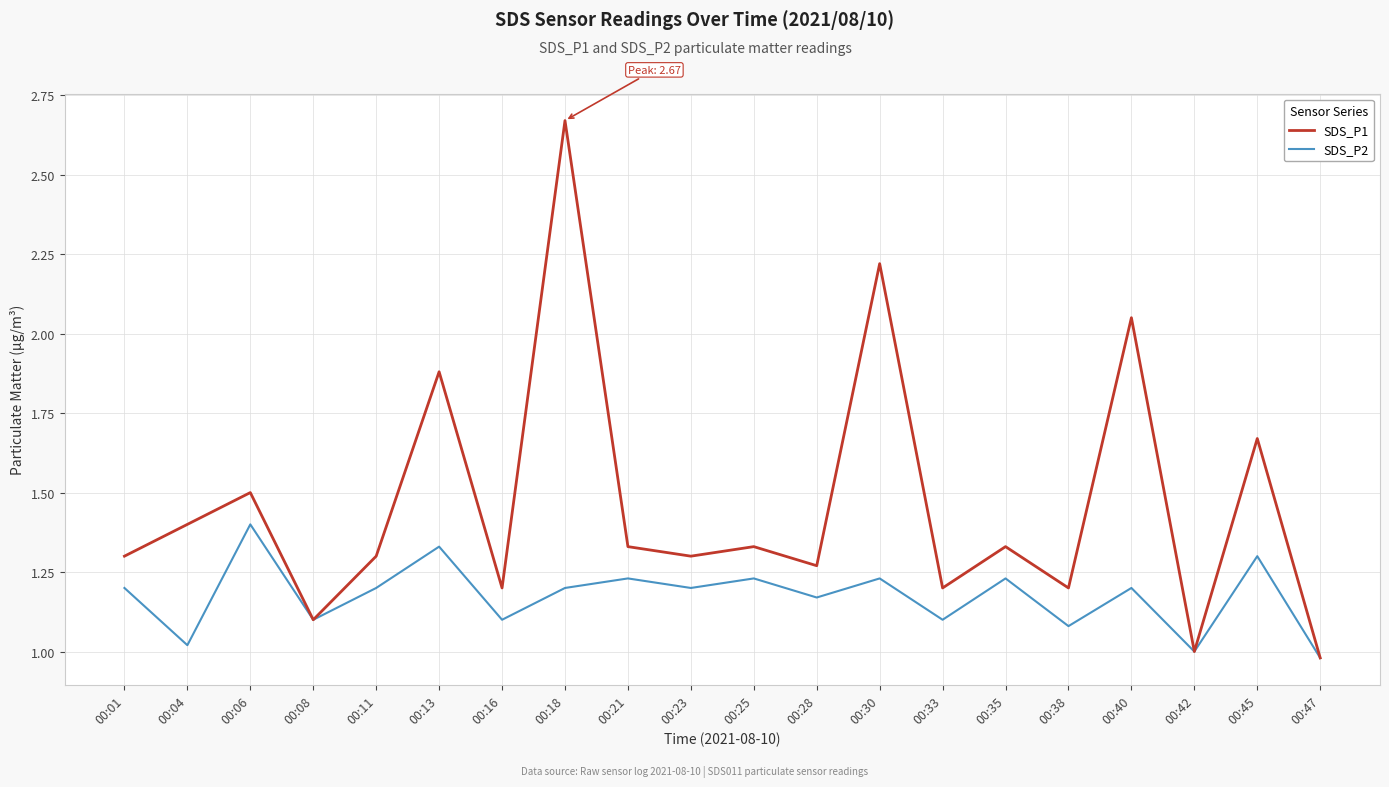

How many lines are shown in the chart?

2